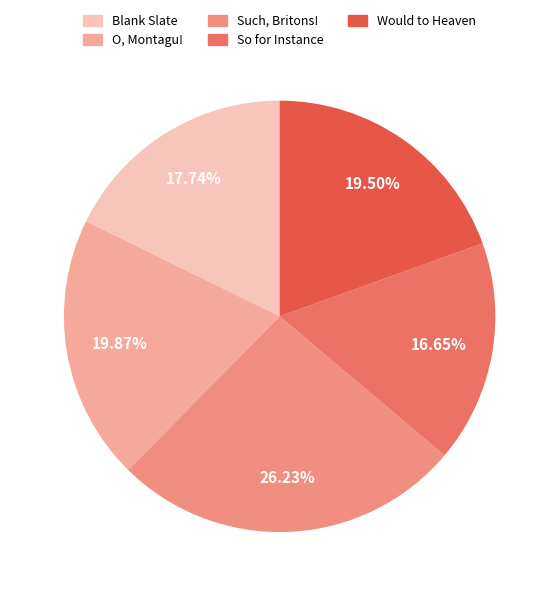

How many segments does this pie chart have?

5